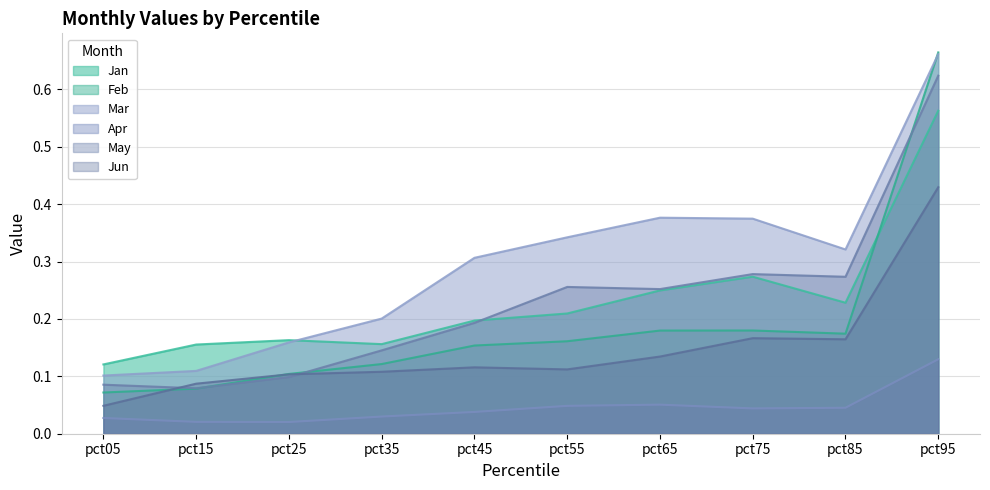

At which category does May reach its first local valley?

pct15